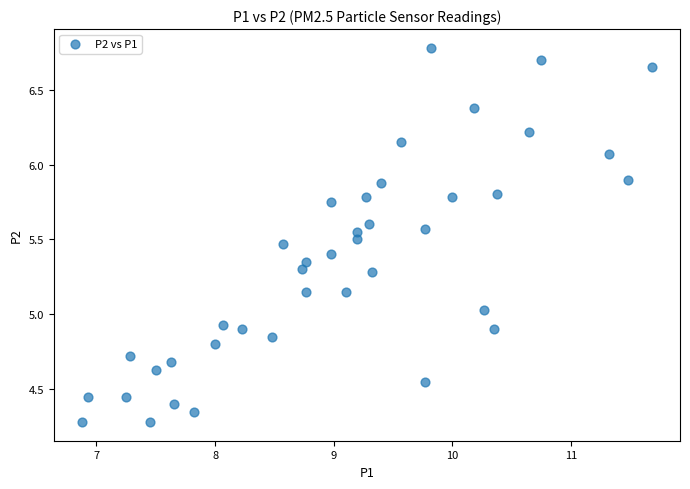

What is the range of Y values (max minus min)?

2.5